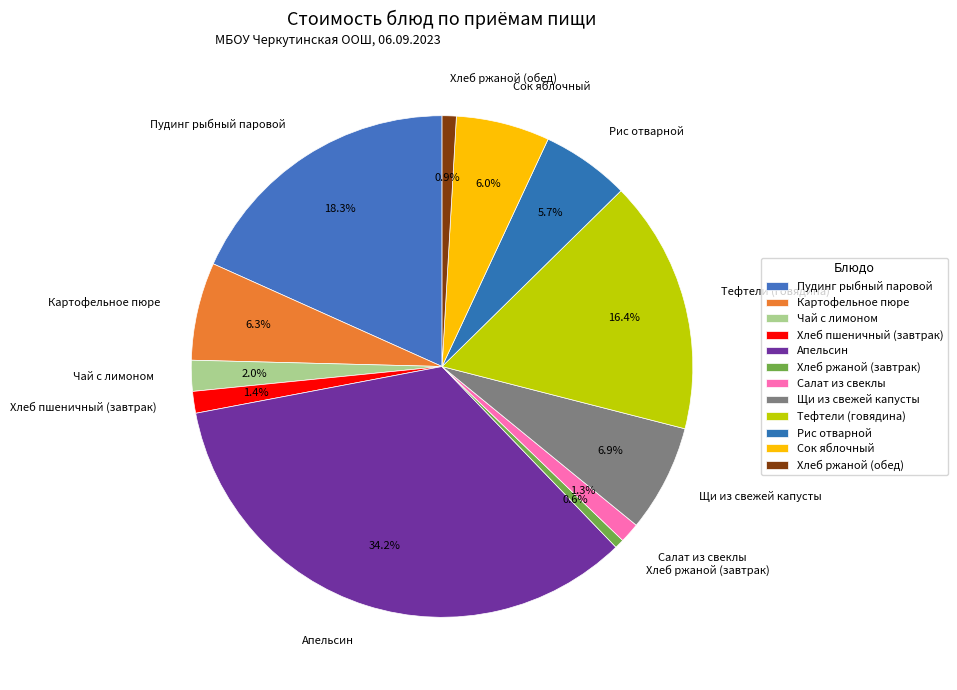

Is there any slice that represents more than half of the pie?

No